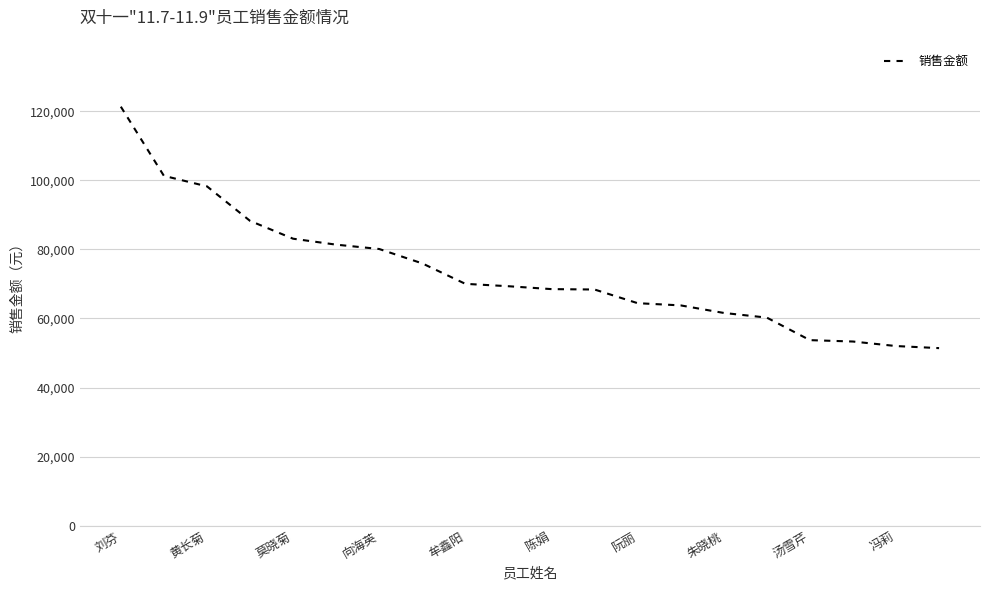

What is the greatest value displayed?

121370.0